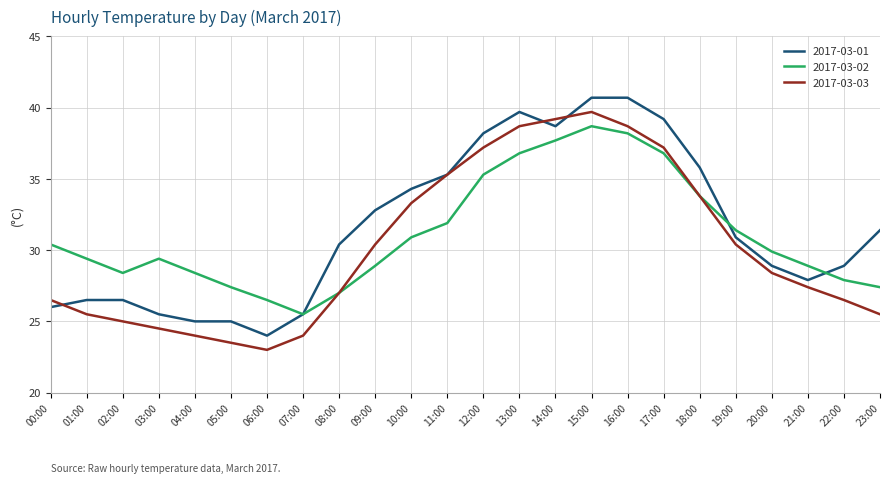

What is the difference between the 2017-03-02 values at 00:00 and 22:00?

2.5